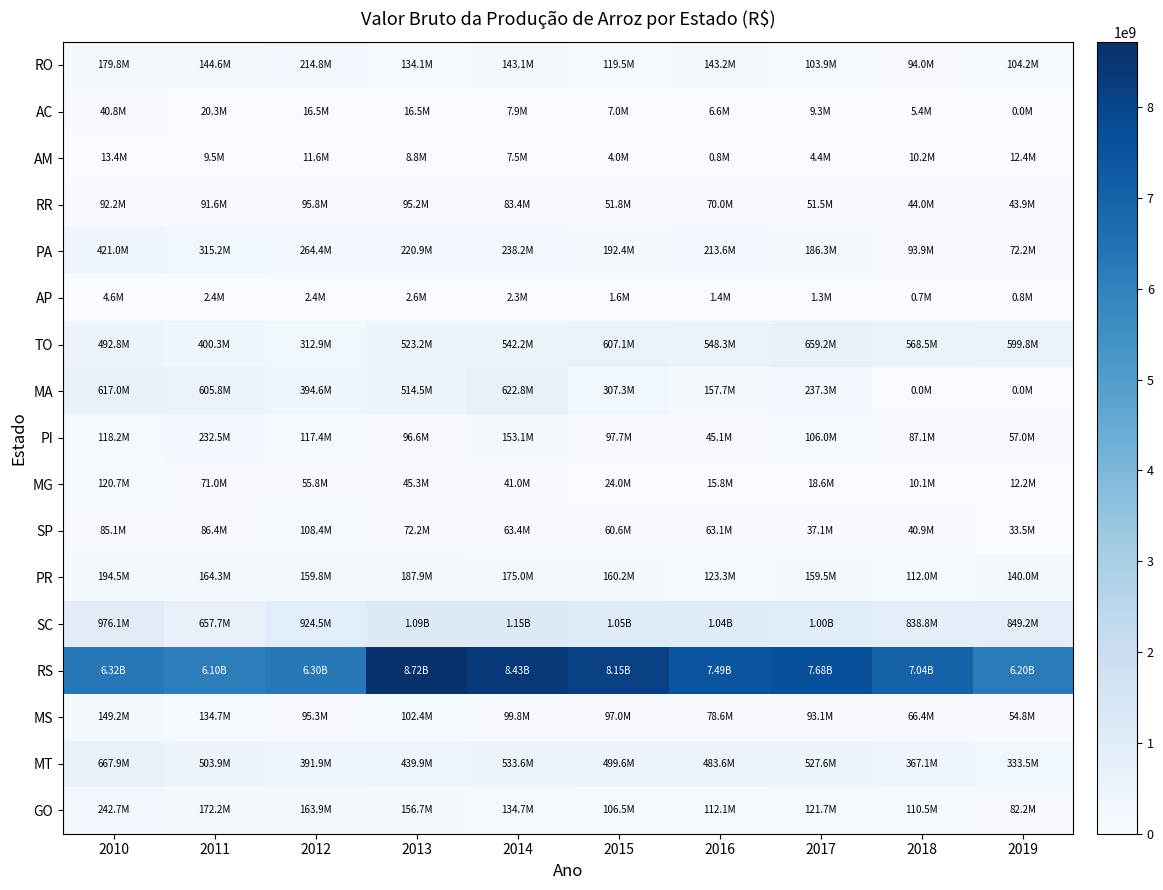

Reading left to right, what are all the values shown in this chart?

RO: 2010=179835184.2	2011=144593093.5	2012=214806901.1	2013=134057910.1	2014=143053765.8	2015=119538106.5	2016=143158549.2	2017=103929415.3	2018=94027798.0	2019=104217797.0
AC: 2010=40820462.5	2011=20321903.9	2012=16494027.5	2013=16465352.0	2014=7946606.2	2015=6981468.7	2016=6604926.7	2017=9327253.3	2018=5422418.5	2019=0.0
AM: 2010=13418468.8	2011=9482300.0	2012=11597391.2	2013=8764350.7	2014=7547684.5	2015=4005744.7	2016=848538.8	2017=4356519.2	2018=10181533.2	2019=12429942.5
RR: 2010=92213533.8	2011=91635132.8	2012=95849185.7	2013=95187410.8	2014=83404353.8	2015=51797142.4	2016=69992538.1	2017=51546299.7	2018=44017440.1	2019=43905016.3
PA: 2010=420958507.5	2011=315225952.8	2012=264444334.5	2013=220872972.5	2014=238161364.8	2015=192387568.6	2016=213641441.6	2017=186348268.6	2018=93944286.5	2019=72172422.5
AP: 2010=4631114.7	2011=2424490.6	2012=2371948.6	2013=2554176.1	2014=2305470.7	2015=1563598.8	2016=1359319.8	2017=1321619.0	2018=712144.4	2019=773480.9
TO: 2010=492790212.5	2011=400267737.0	2012=312882484.0	2013=523207479.7	2014=542188774.3	2015=607082875.3	2016=548260722.0	2017=659220513.1	2018=568549141.9	2019=599754191.2
MA: 2010=617006094.9	2011=605776905.7	2012=394554784.4	2013=514464502.9	2014=622782639.4	2015=307331210.3	2016=157705965.1	2017=237291892.2	2018=0.0	2019=0.0
PI: 2010=118196967.2	2011=232453278.2	2012=117431222.7	2013=96601291.5	2014=153106381.8	2015=97671177.1	2016=45056479.0	2017=105964291.2	2018=87145329.9	2019=57001631.4
MG: 2010=120670450.1	2011=71023967.3	2012=55795598.9	2013=45311511.6	2014=41046502.3	2015=24009059.8	2016=15834211.0	2017=18605828.0	2018=10095218.2	2019=12164139.1
SP: 2010=85122938.8	2011=86386491.4	2012=108372894.7	2013=72170971.1	2014=63447656.4	2015=60610953.5	2016=63055033.9	2017=37092456.3	2018=40863129.1	2019=33503481.8
PR: 2010=194510902.4	2011=164331339.6	2012=159783982.4	2013=187874080.1	2014=175012066.6	2015=160177994.2	2016=123293001.7	2017=159507834.4	2018=111996012.3	2019=140022786.2
SC: 2010=976071180.4	2011=657685466.7	2012=924488862.7	2013=1091128003.0	2014=1148428892.4	2015=1053638610.5	2016=1035531986.8	2017=1000981992.7	2018=838831569.5	2019=849224437.5
RS: 2010=6318000372.5	2011=6100321537.6	2012=6301220084.0	2013=8720527805.9	2014=8431345639.6	2015=8147323337.5	2016=7494554646.9	2017=7682136419.9	2018=7041496804.9	2019=6202424462.9
MS: 2010=149212258.0	2011=134732528.5	2012=95275964.8	2013=102418187.2	2014=99751658.0	2015=97028147.1	2016=78607434.7	2017=93087123.7	2018=66358958.6	2019=54797604.2
MT: 2010=667871295.9	2011=503940749.9	2012=391921455.1	2013=439932351.3	2014=533624232.4	2015=499568998.9	2016=483585541.9	2017=527603858.0	2018=367149418.7	2019=333467456.0
GO: 2010=242691237.0	2011=172185901.8	2012=163866609.2	2013=156716337.7	2014=134679591.8	2015=106459579.7	2016=112096226.3	2017=121675534.4	2018=110460111.4	2019=82169809.2